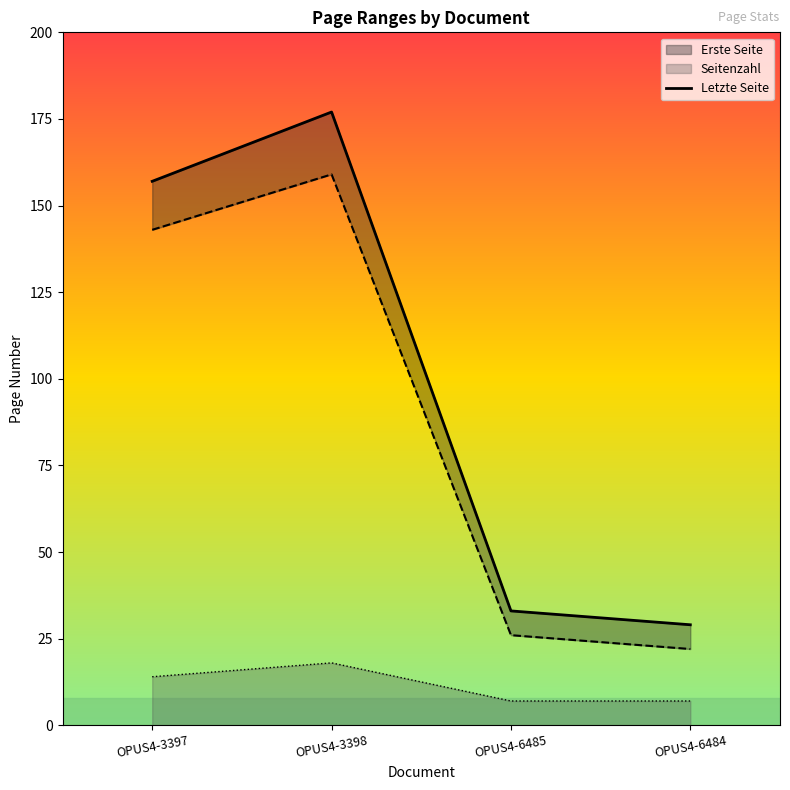

List the labels in order of value, smallest first.

OPUS4-6484, OPUS4-6485, OPUS4-3397, OPUS4-3398